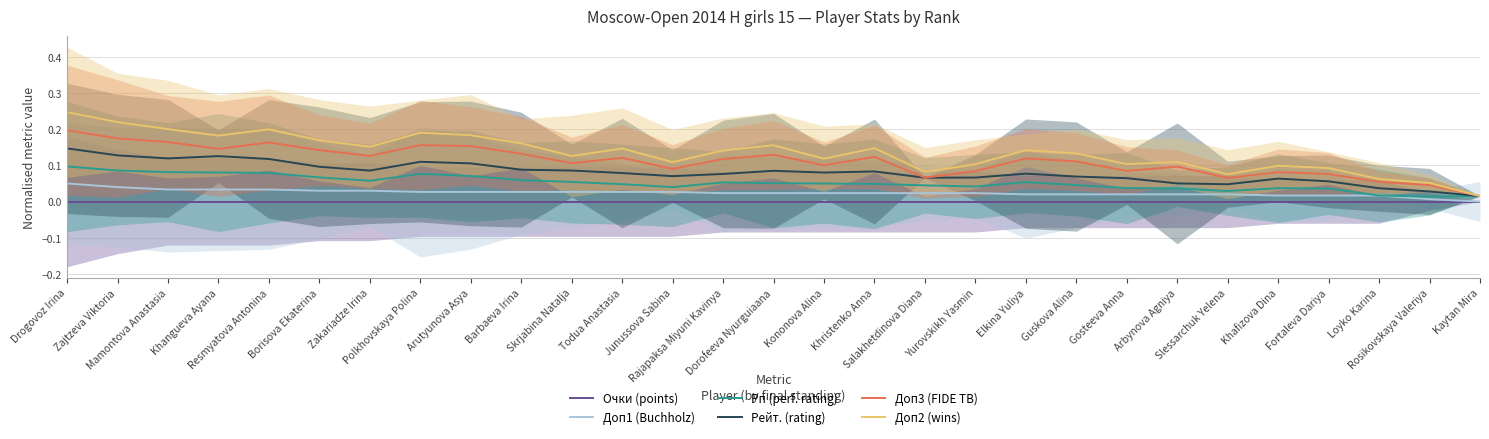

Which has a higher value, Arutyunova Asya or Zakariadze Irina?

Arutyunova Asya